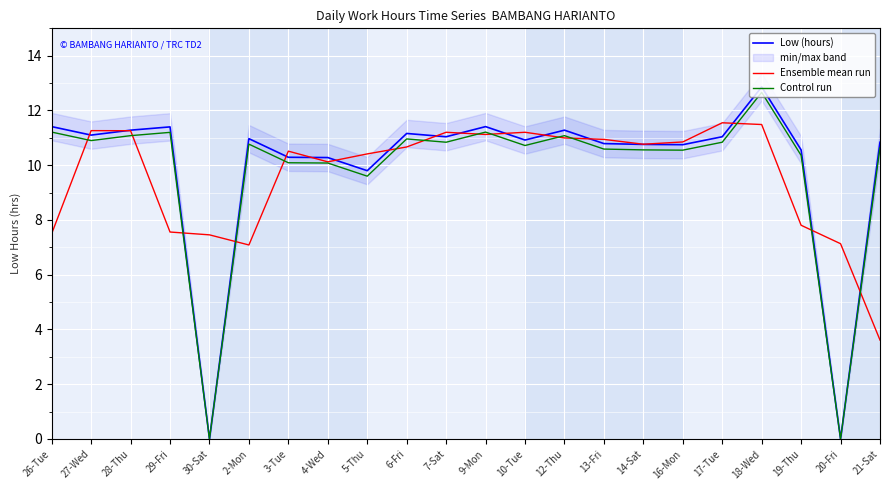

How many values in the Control run series exceed 10?

19